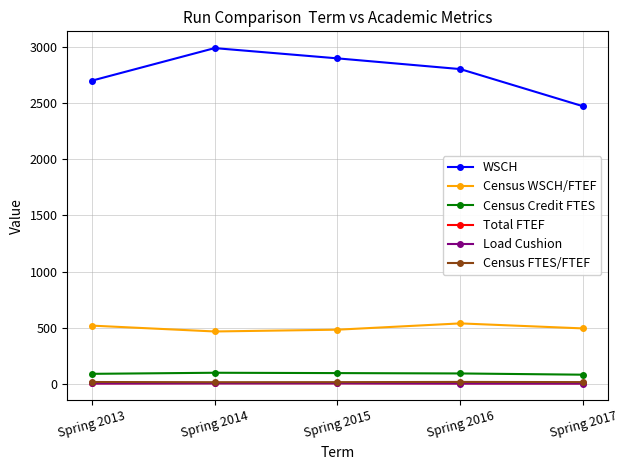

At how many categories does at least one series exceed 1562?

5